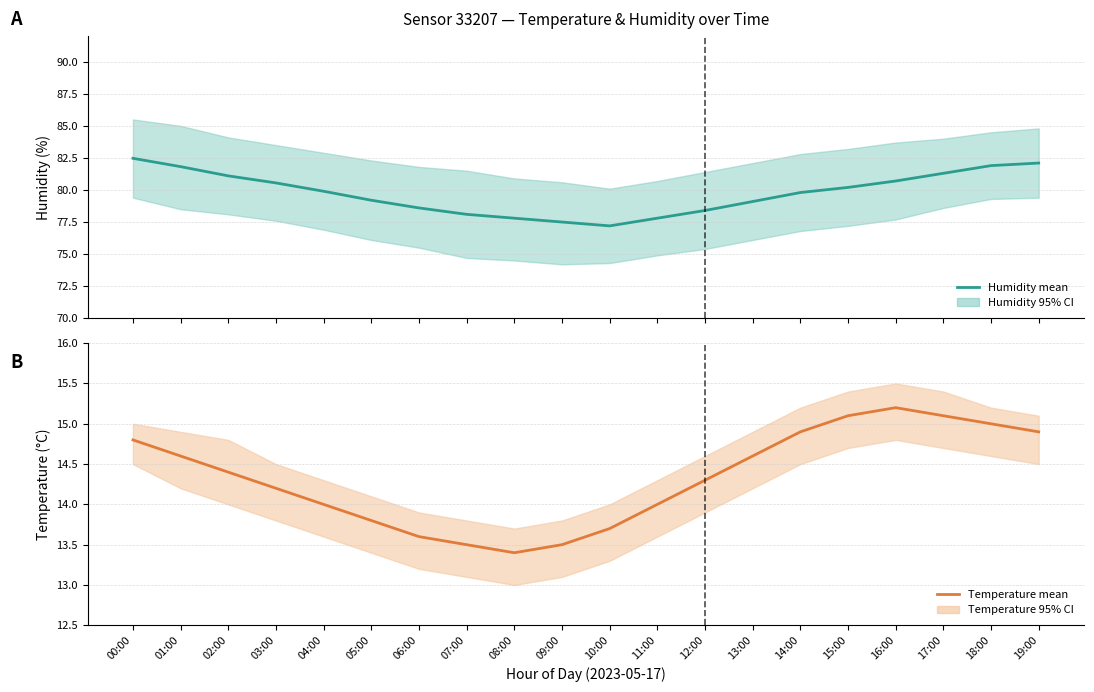

True or false: Humidity mean has more than 1 points higher than both neighbors.

False